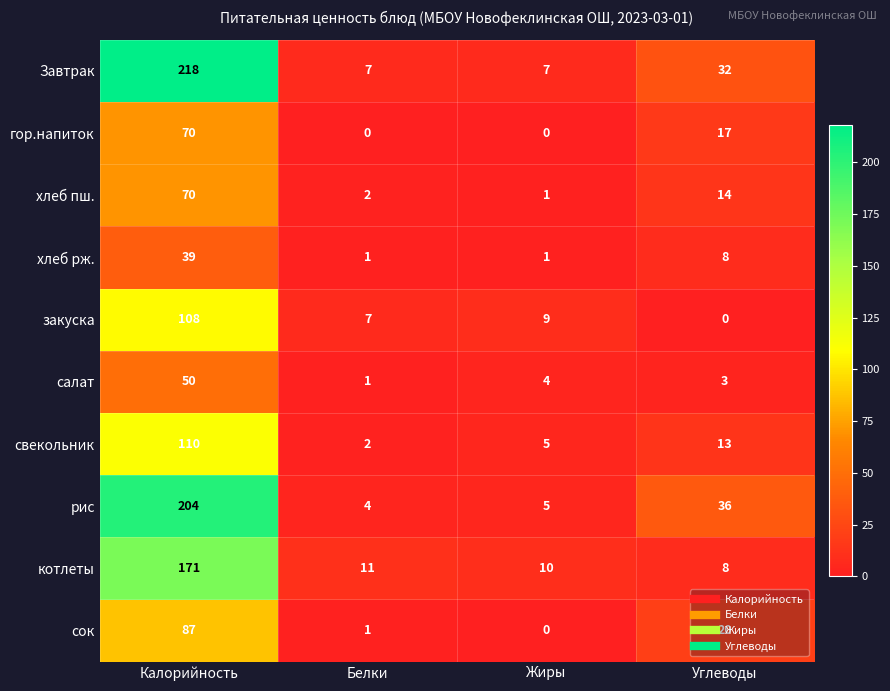

How many distinct data groups are displayed?

10